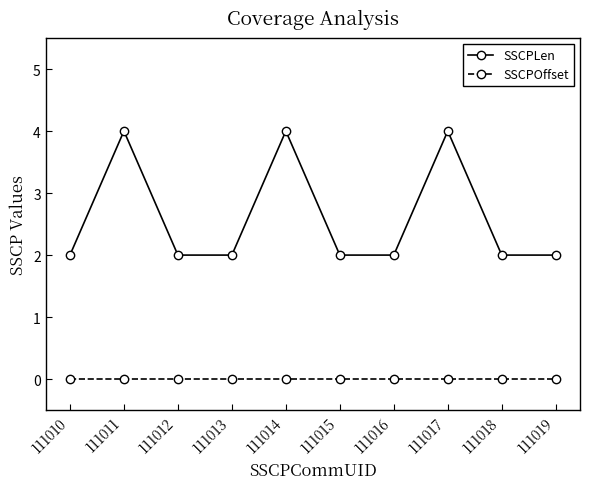

True or false: SSCPOffset and SSCPLen cross at least once.

False